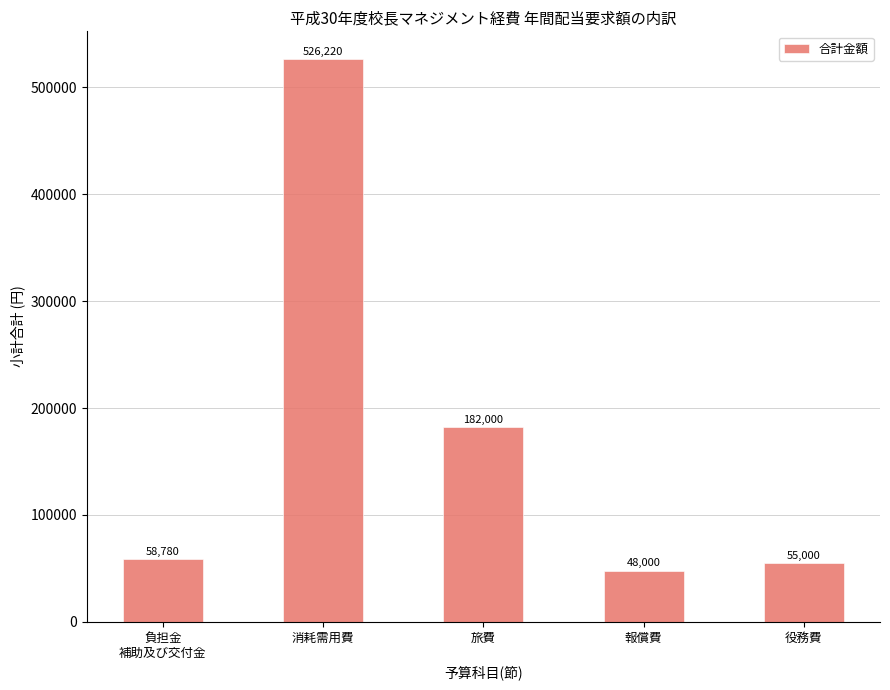

Count the number of categories in the chart.

5